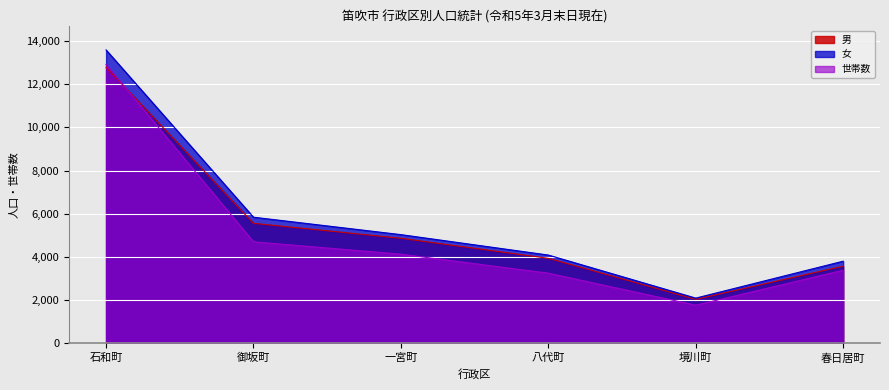

True or false: 女 and 世帯数 cross at least once.

False